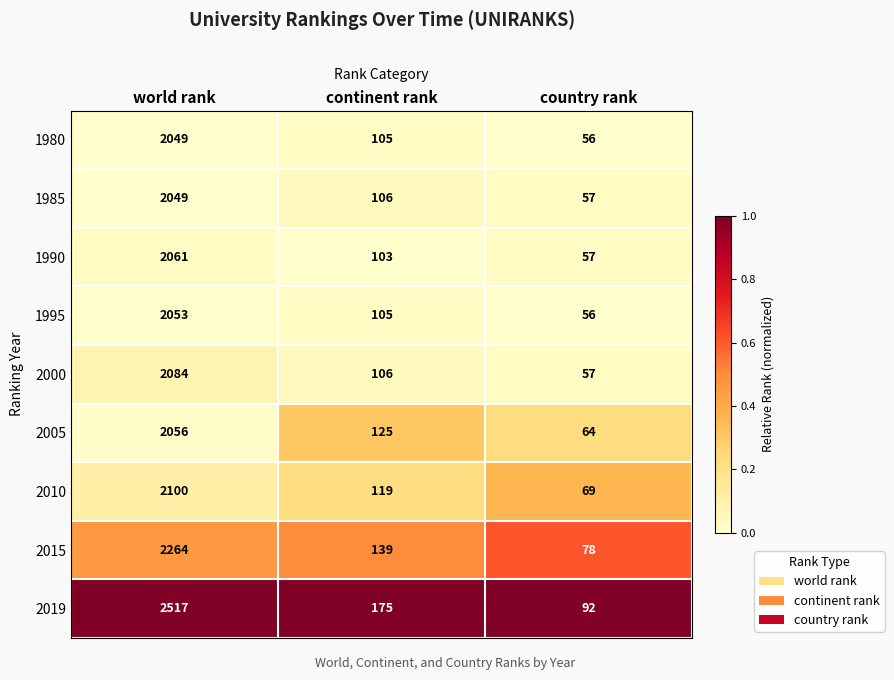

Is it true that 2010 equals 185 at continent rank?

False